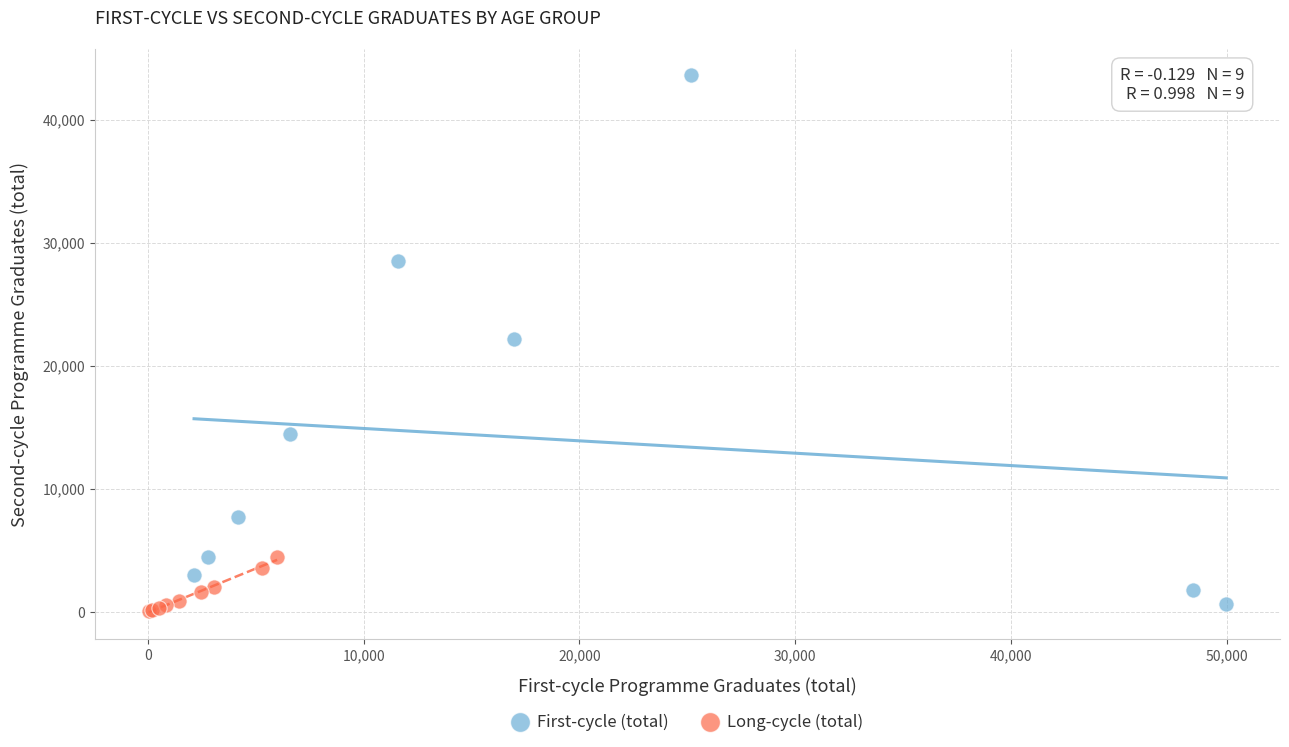

Which series contains the highest Y value?

First-cycle (total)